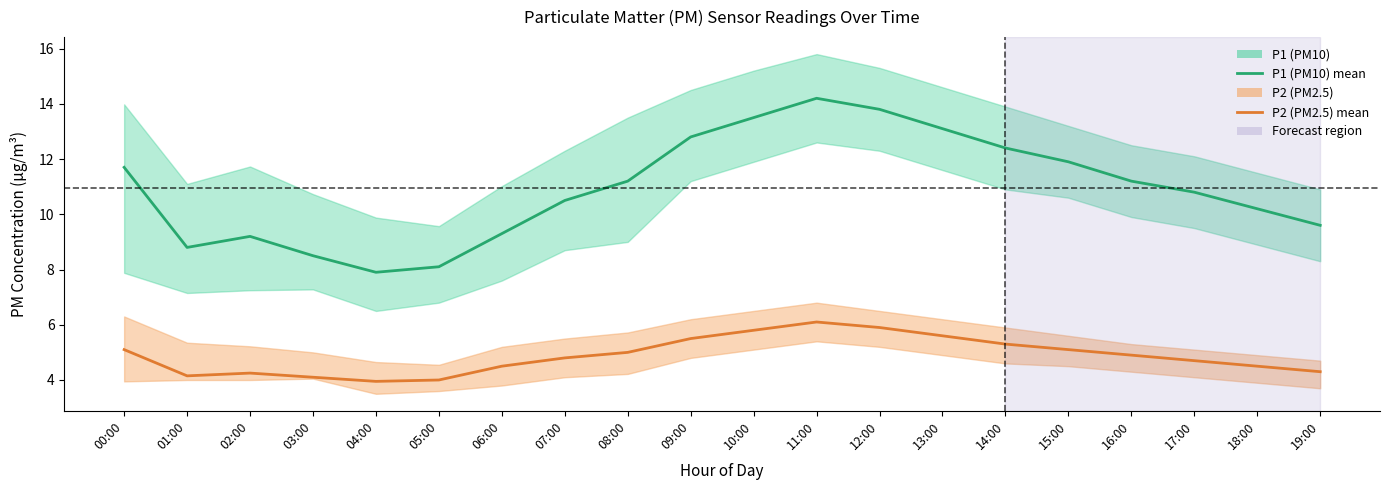

What is the difference between the maximum and minimum values in the P1 (PM10) series?

6.3